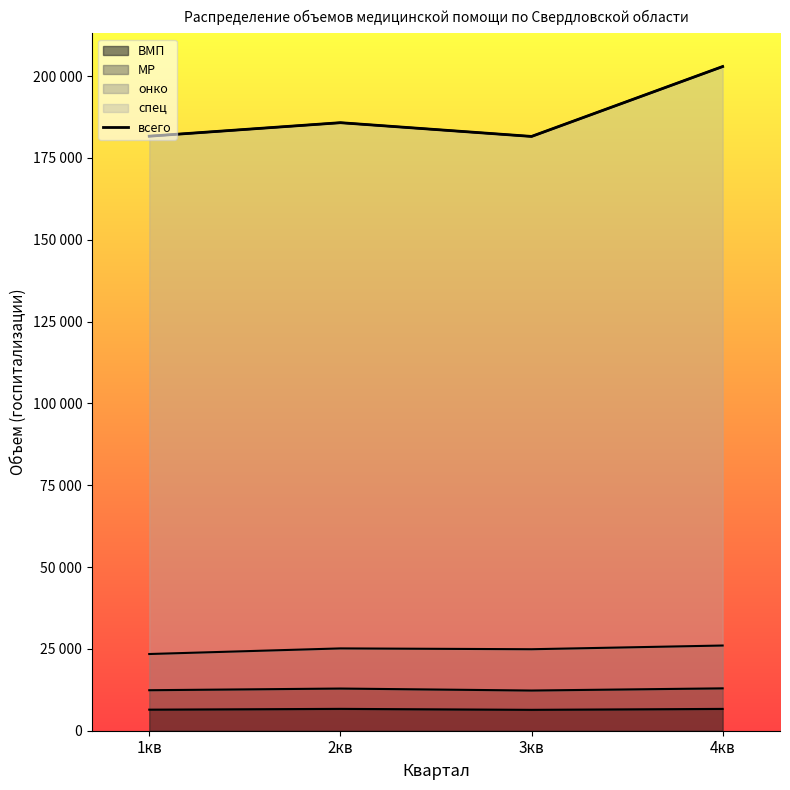

True or false: there are more than 0 points higher than both neighbors.

True